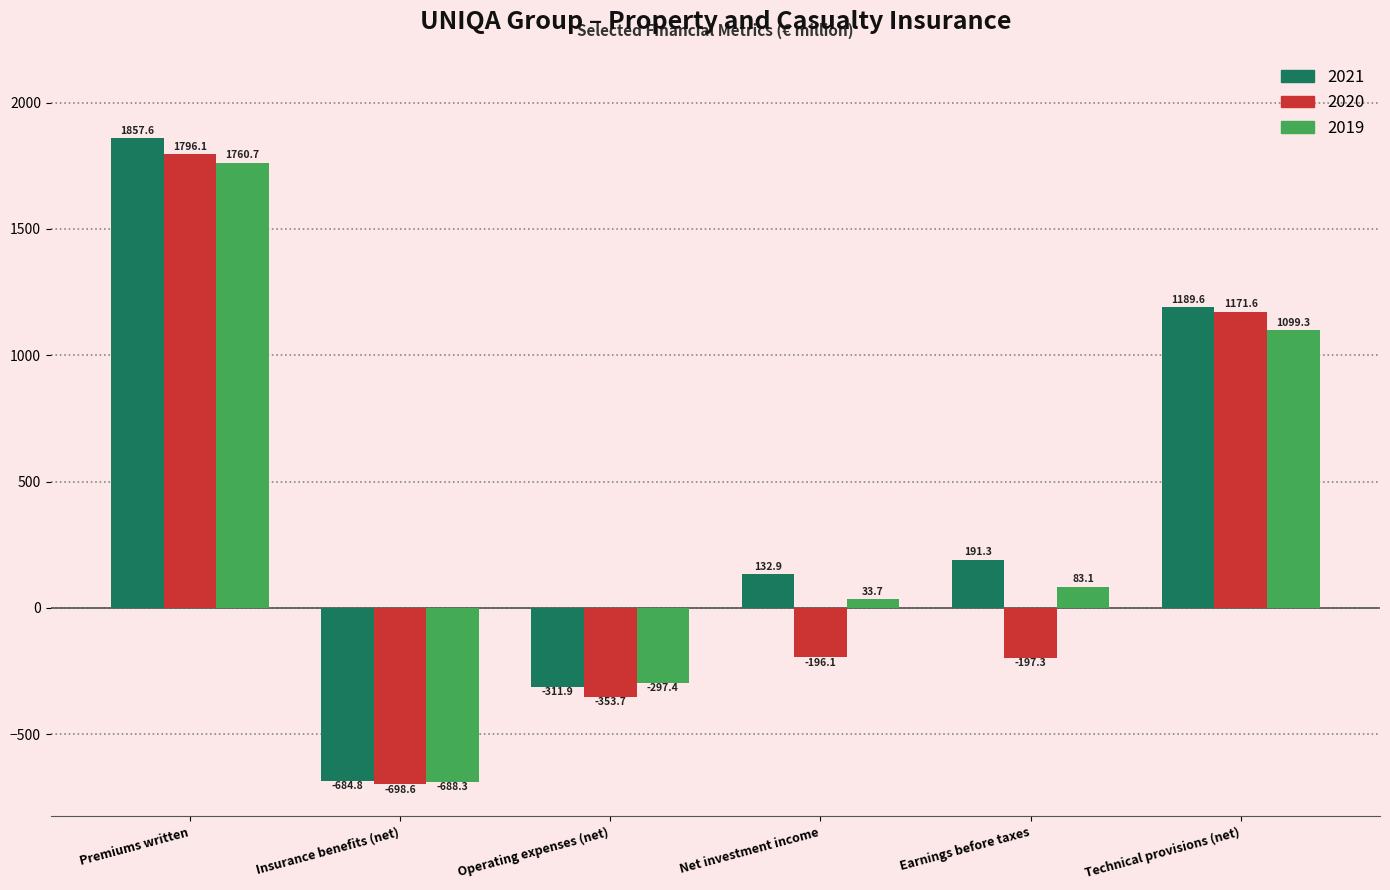

How many bars are there in each group?

3